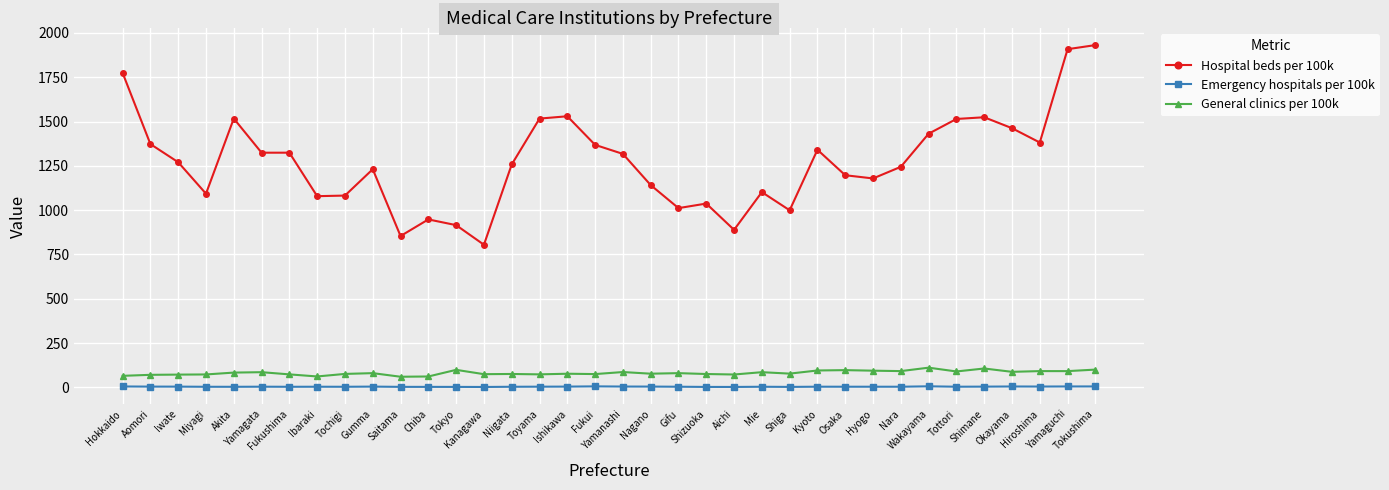

Is the value of Emergency hospitals per 100k at Nara greater than the value of Hospital beds per 100k at Fukui?

No